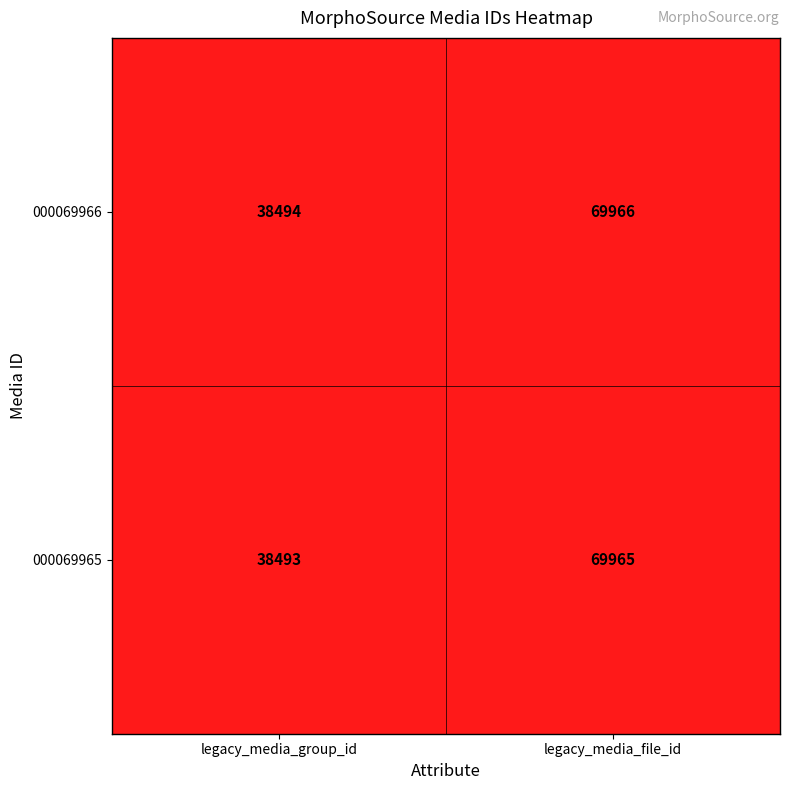

Reading right to left, what are all the values shown in this chart?

000069966: 69966	38494
000069965: 69965	38493